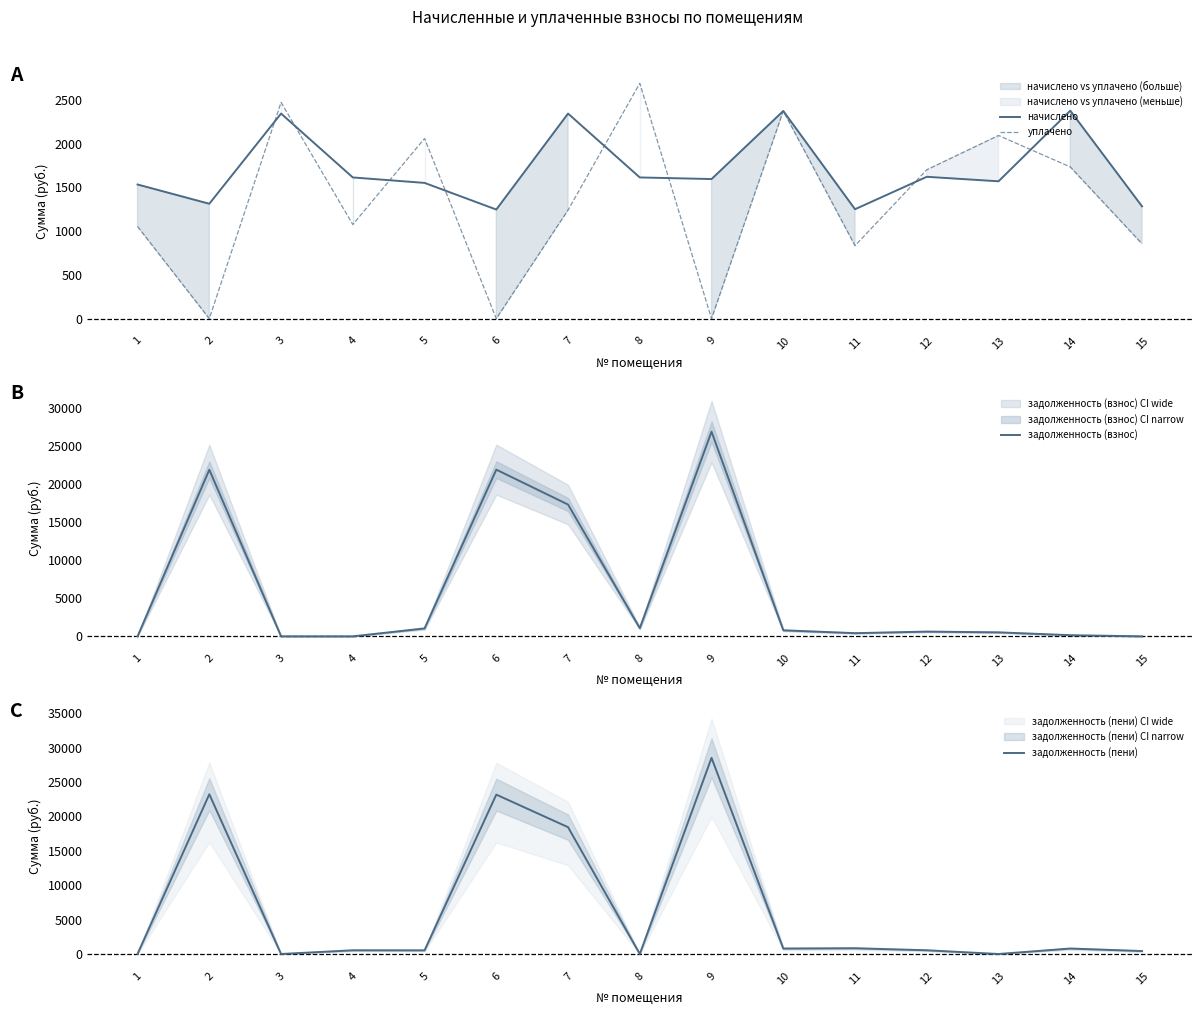

True or false: задолженность (пени) and задолженность (взнос) intersect in this chart.

True